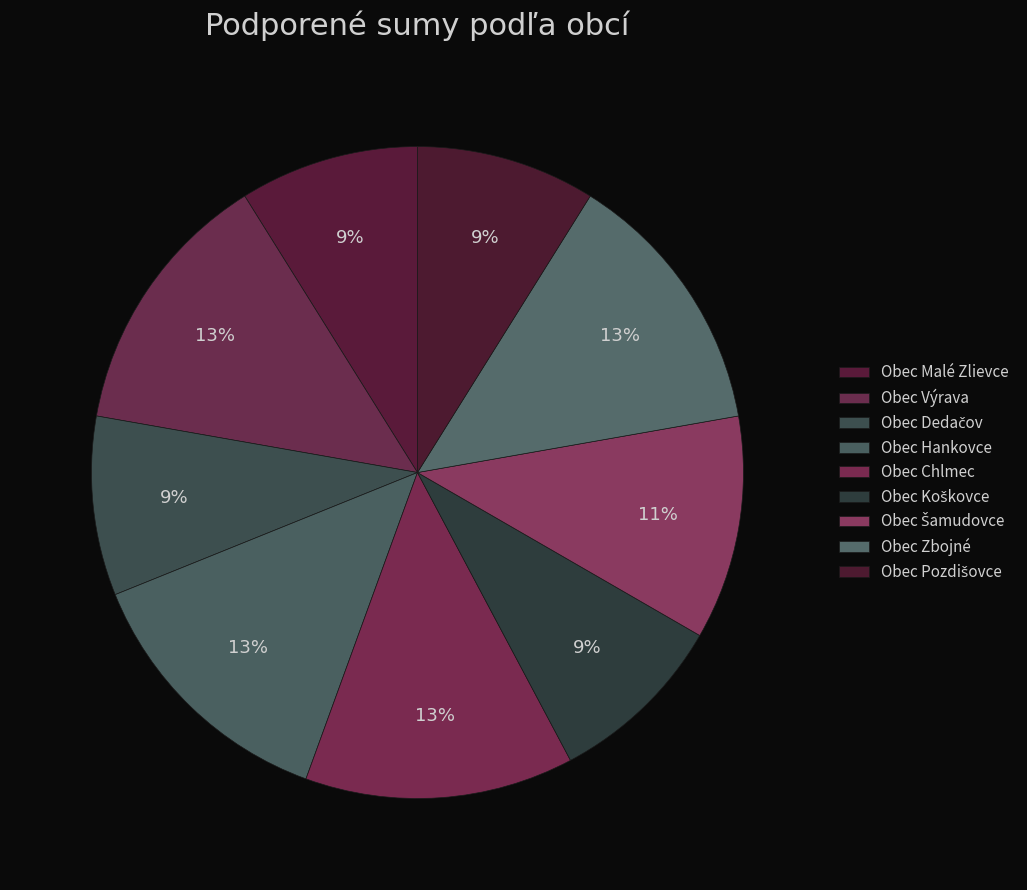

The Obec Výrava slice represents 13% of the pie. True or false?

True